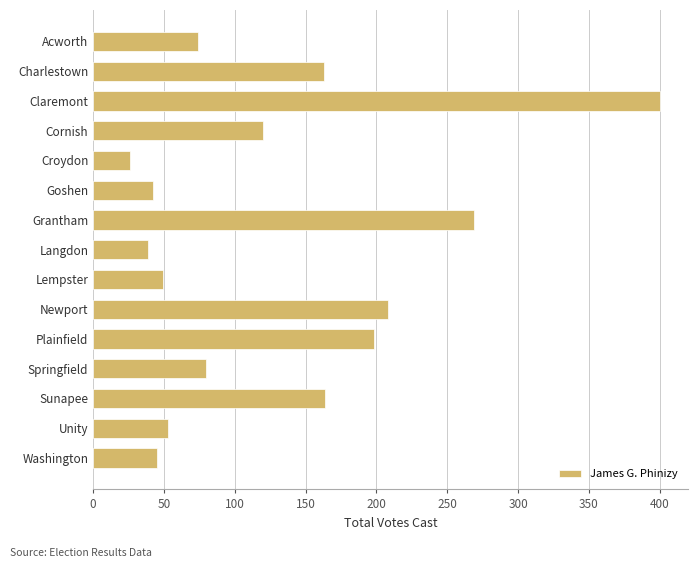

Is it true that the value at Washington is 45?

True